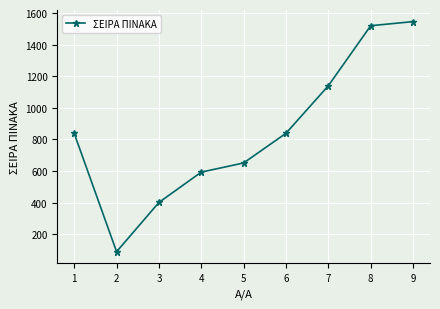

The value at 1 is 138. True or false?

False